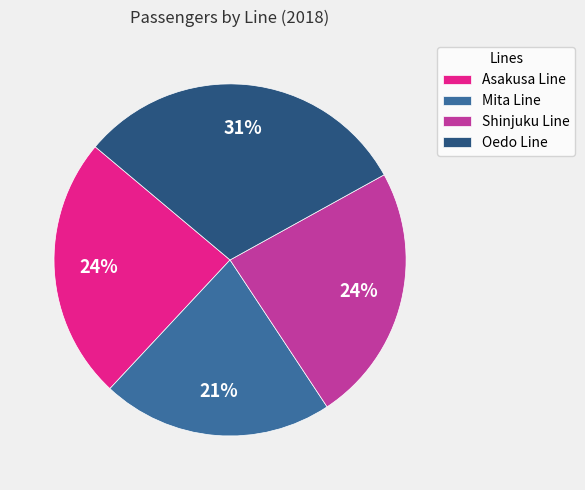

To the nearest percent, what portion does Mita Line represent?

21%